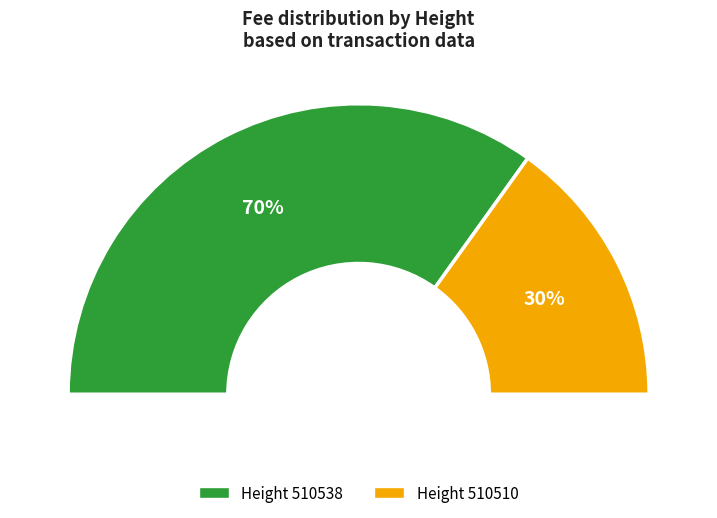

What percentage is the 510538 slice, to the nearest percent?

70%